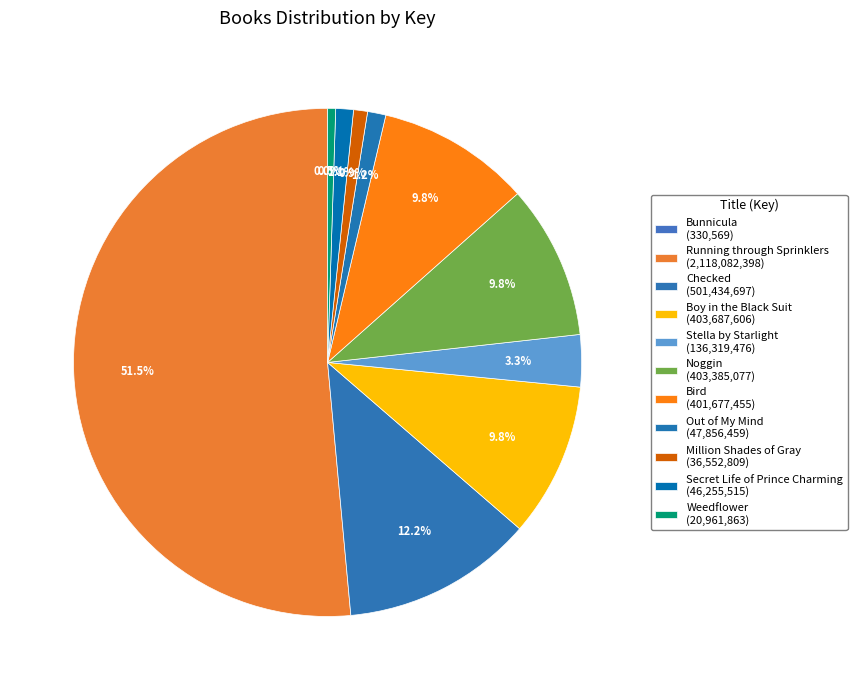

Rank the categories by value from lowest to highest.

Bunnicula, Weedflower, Million Shades of Gray, Secret Life of Prince Charming, Out of My Mind, Stella by Starlight, Bird, Noggin, Boy in the Black Suit, Checked, Running through Sprinklers